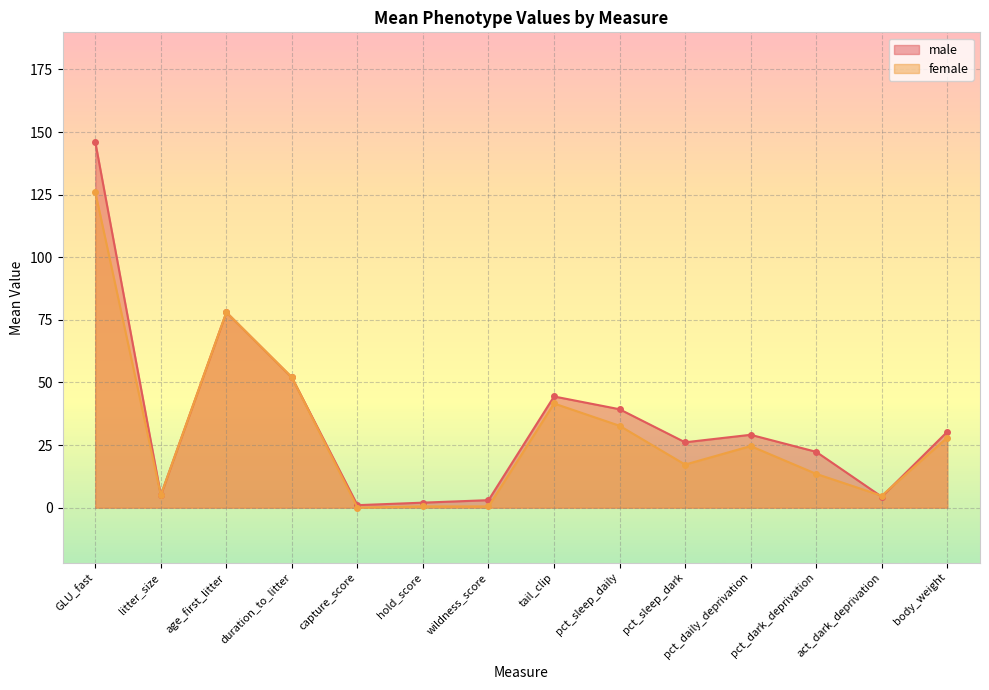

What is the value of the male point at the 13th from the left?

4.4